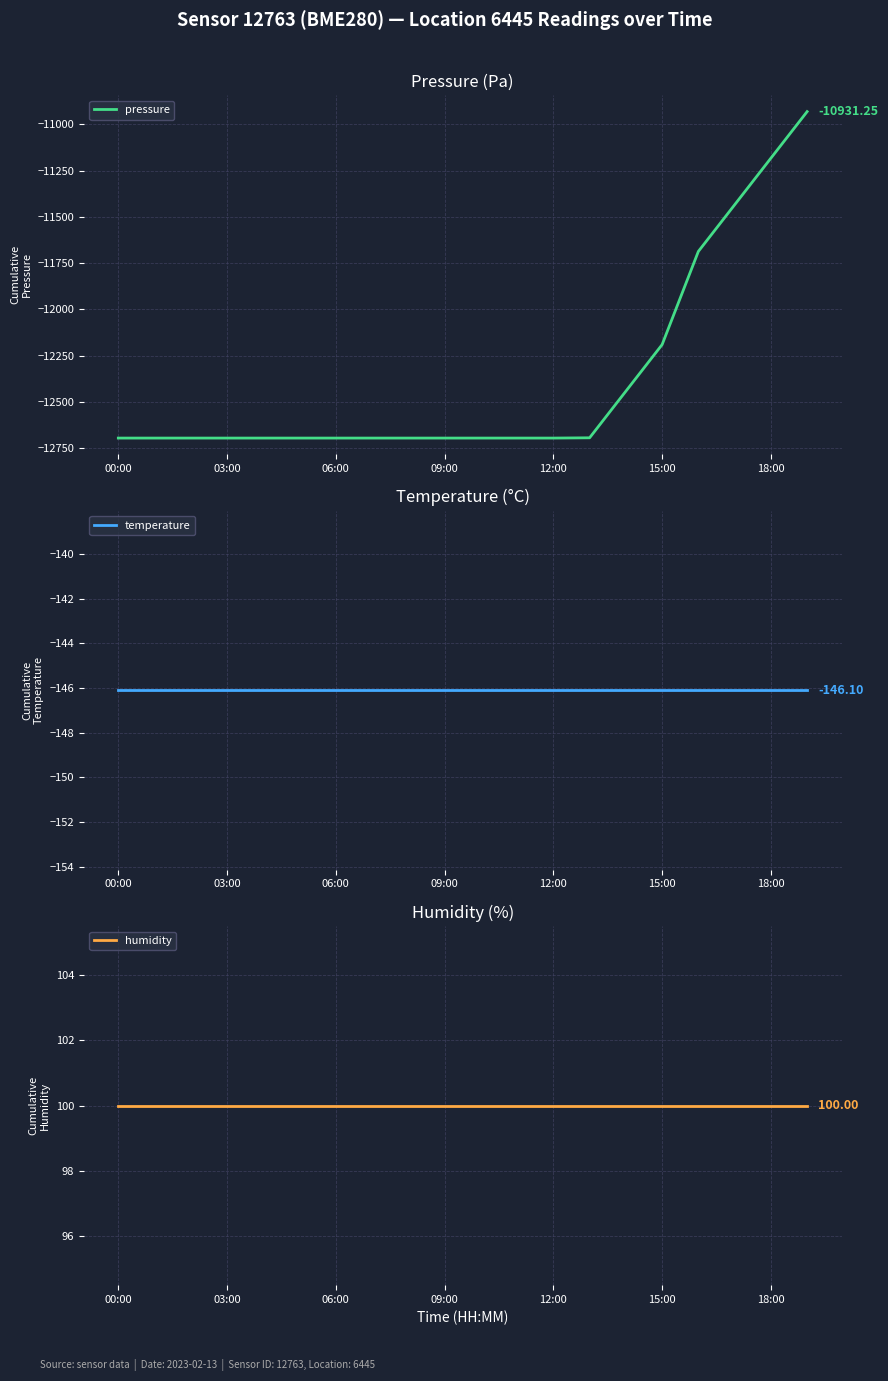

What is the label of the 17th point from the left?

16